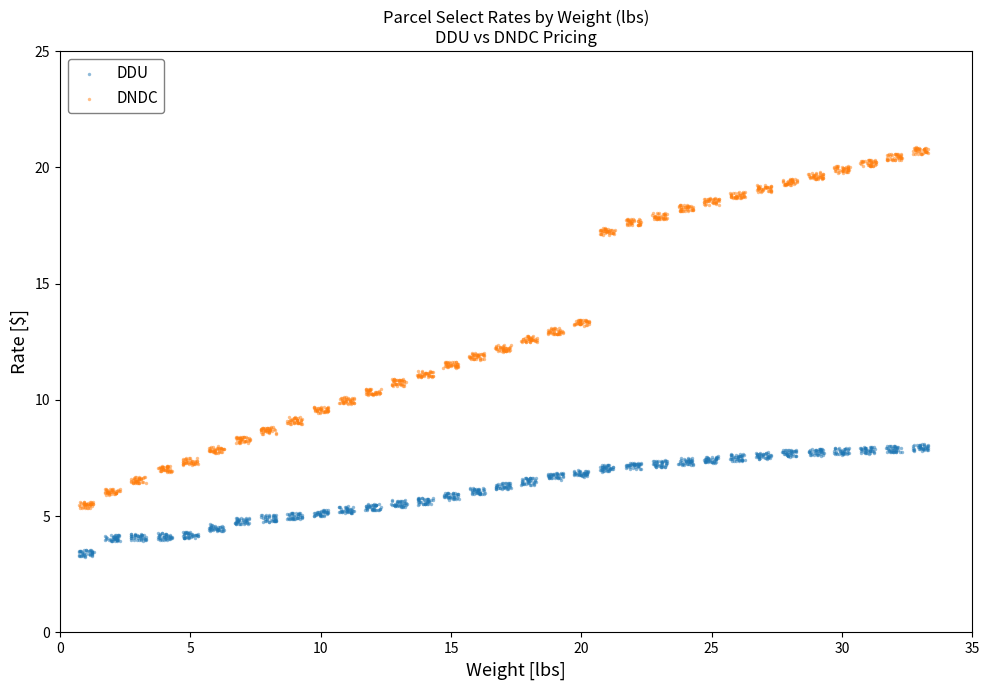

Which series contains the lowest Y value?

DDU